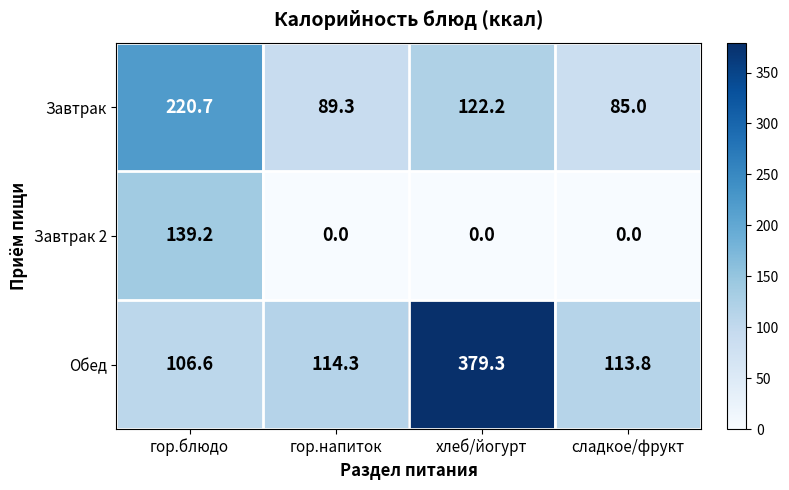

What is the difference between the highest and lowest values at хлеб/йогурт?

379.3